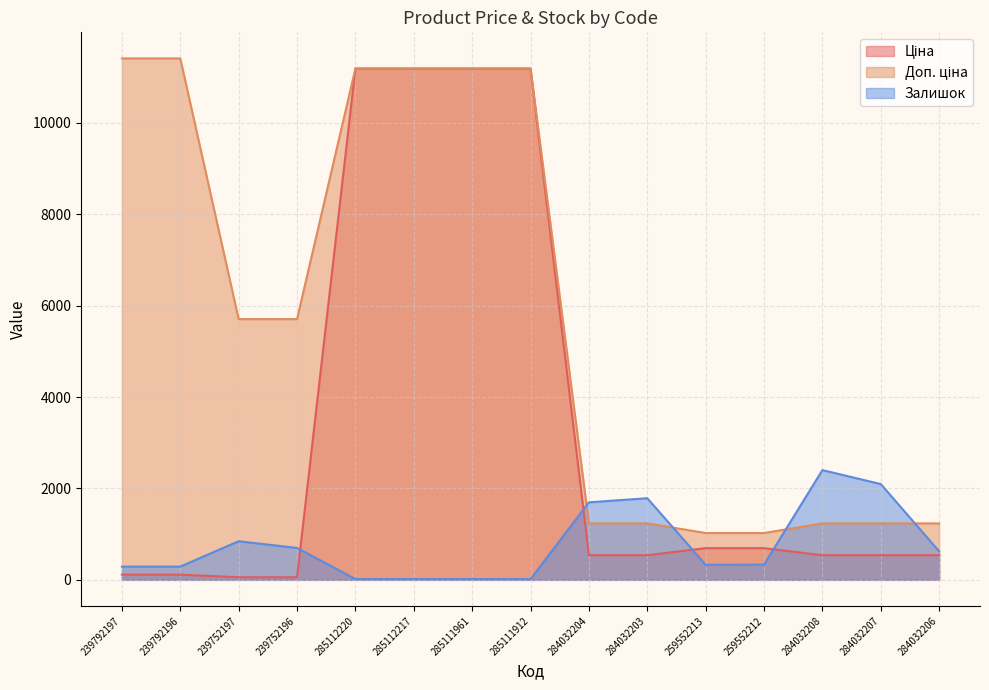

Where is Залишок nearest to the value 1208?

239752197